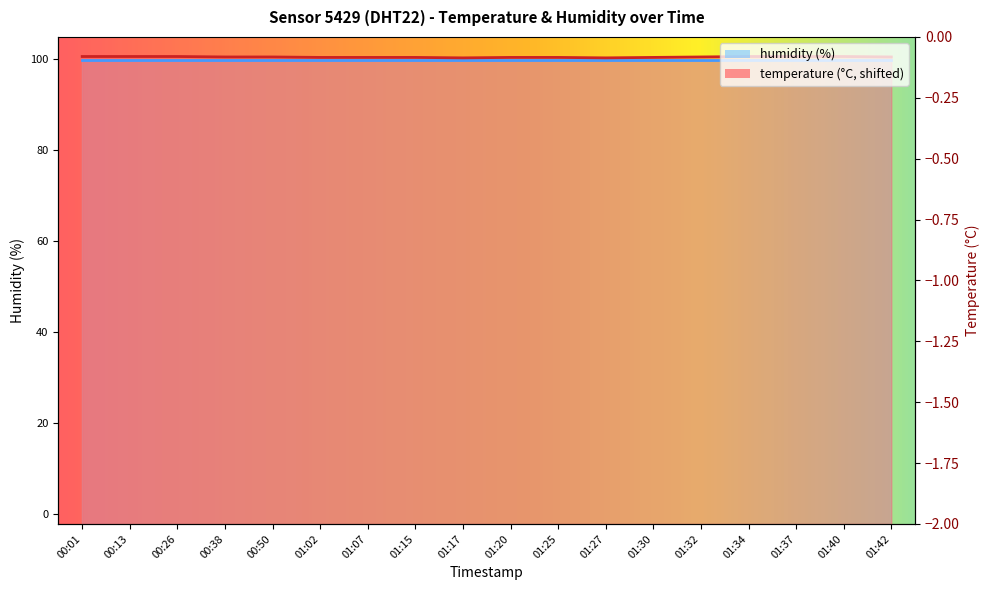

How many points are lower than both their immediate neighbors (excluding endpoints)?

2